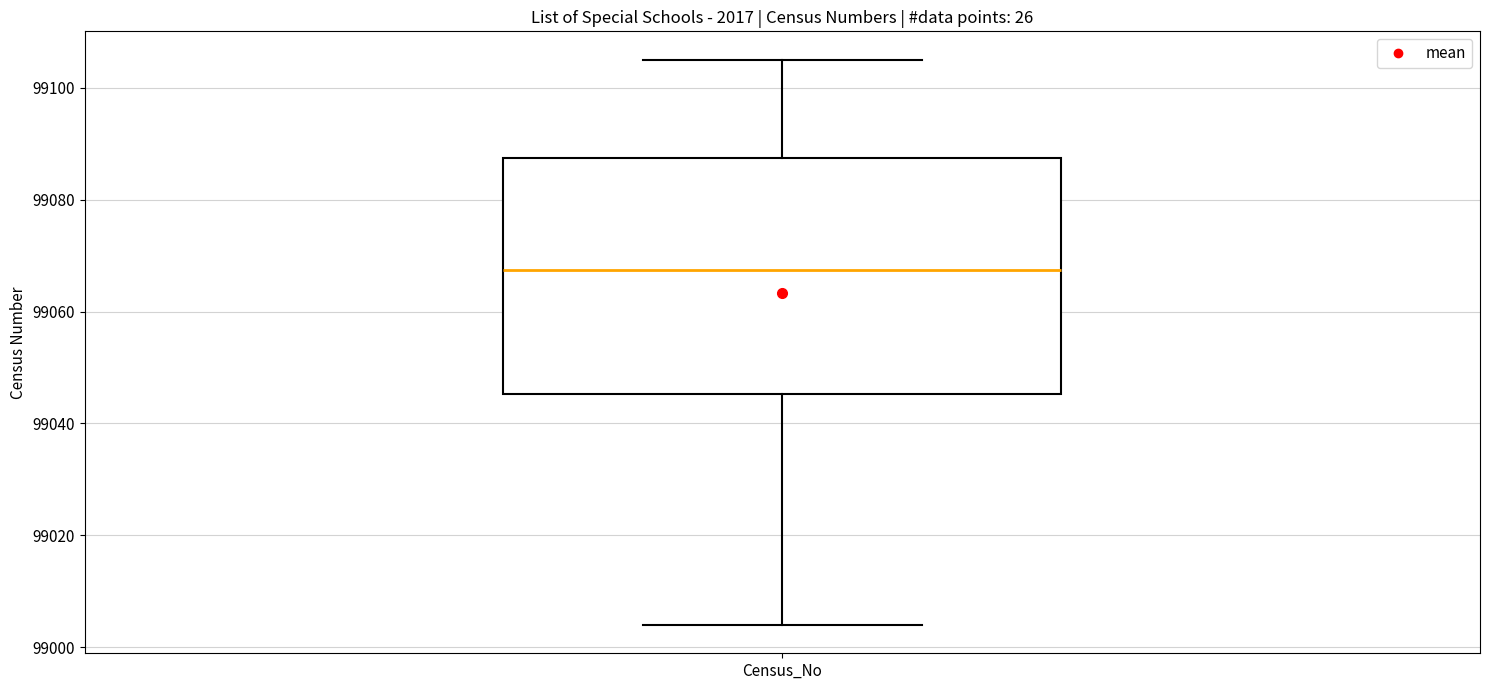

Read this box plot against the y-axis: the position of the median line, the range covered by the box, and the ends of both whiskers. The values are not printed on the chart, so give them approximately, as read against the axis.

median 99068, box 99046 to 99088, whiskers 99004 to 99106